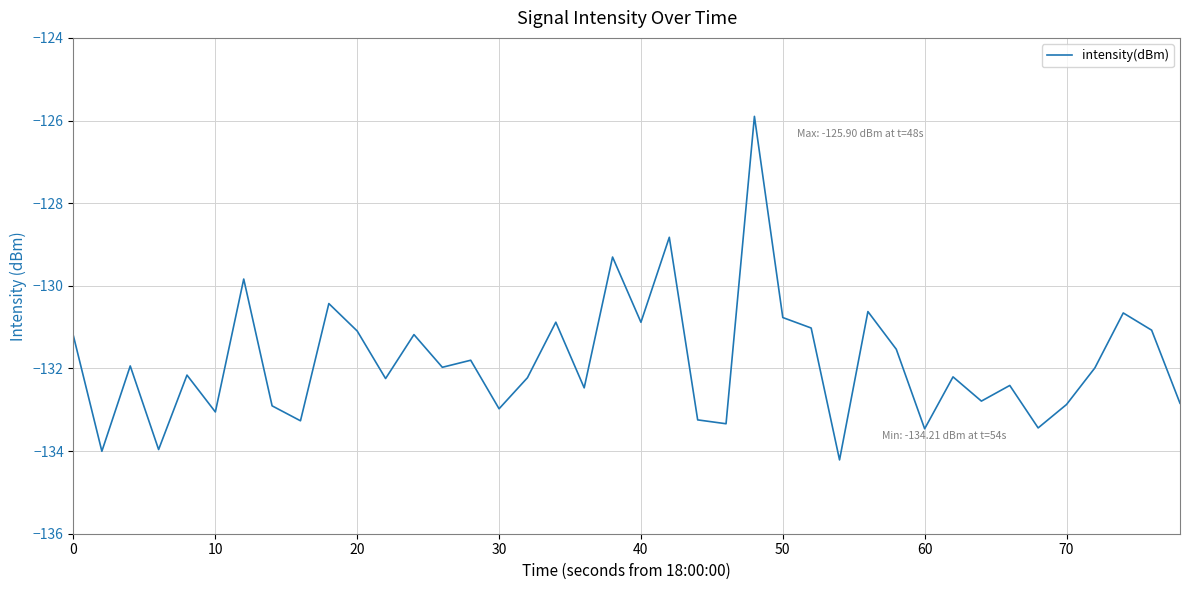

What is the maximum value shown in the chart?

-125.9